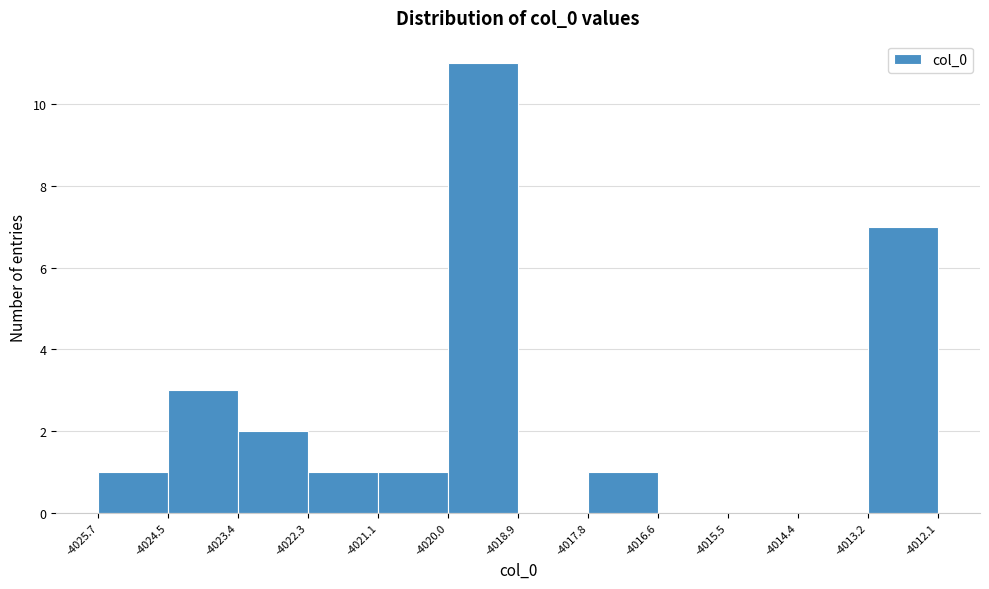

How tall is the bar that spans -4025.7 to -4024.5 on the x-axis? The values are not printed on the chart, so give them approximately, as read against the axis.

1